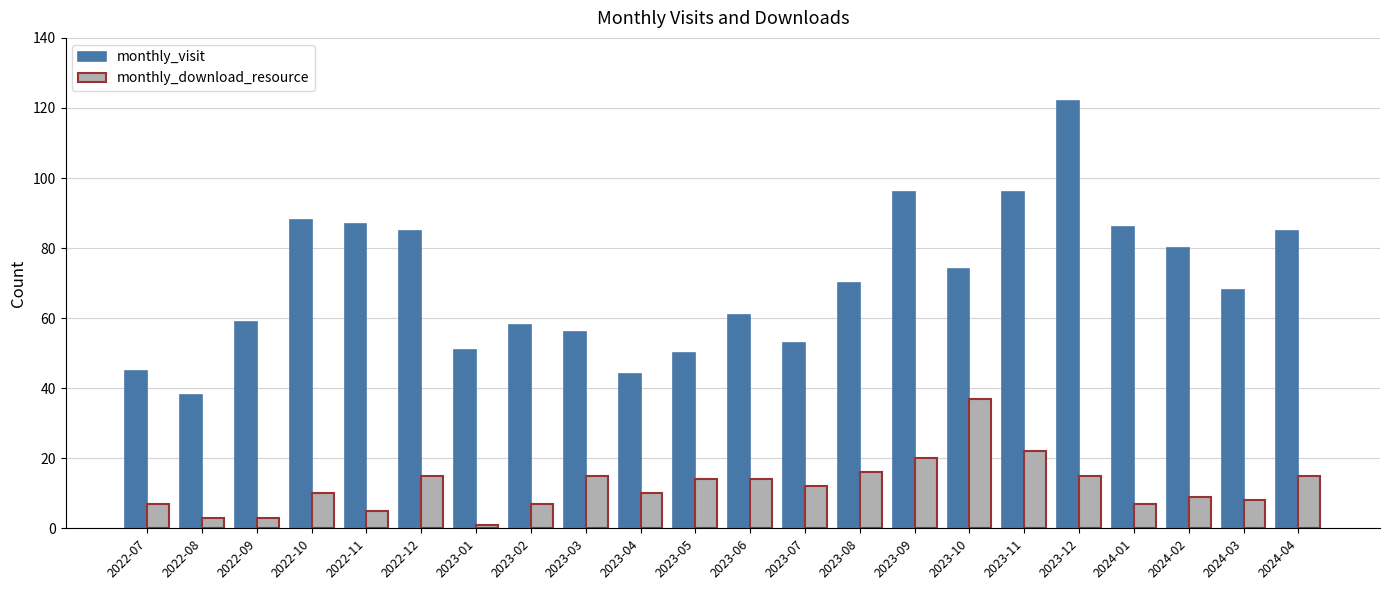

How many bars are there in total?

44